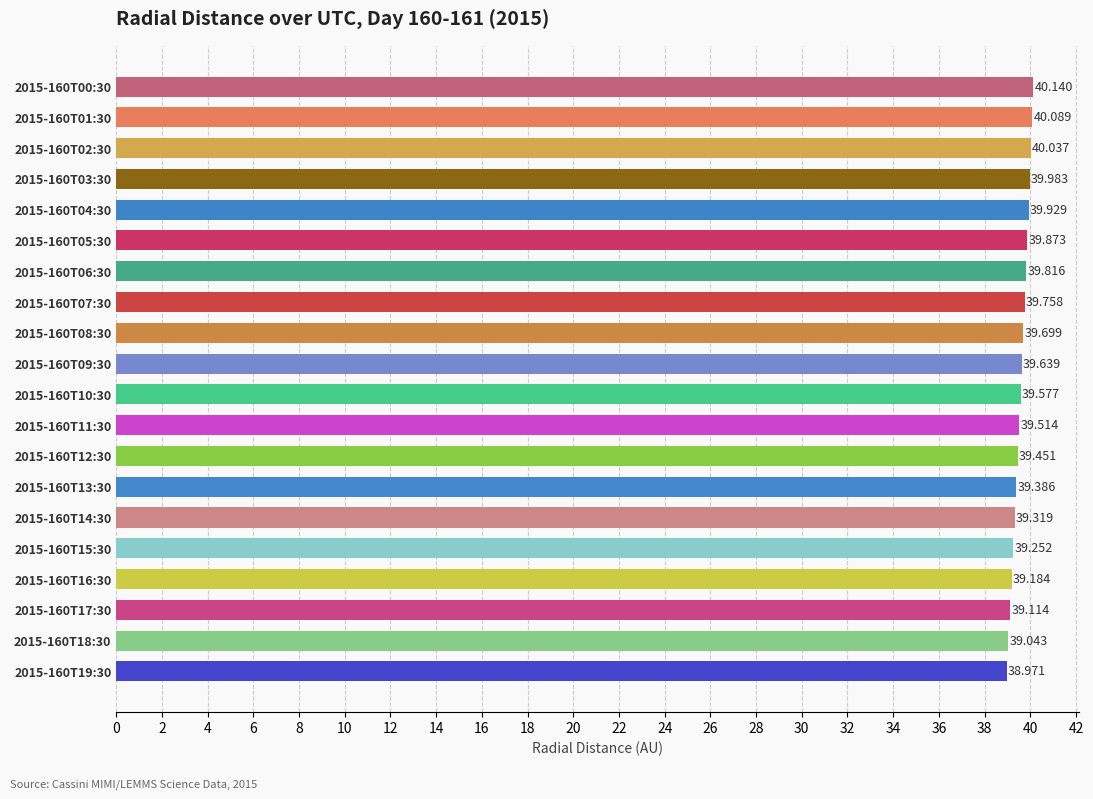

What is the difference between the second highest and minimum values?

1.1